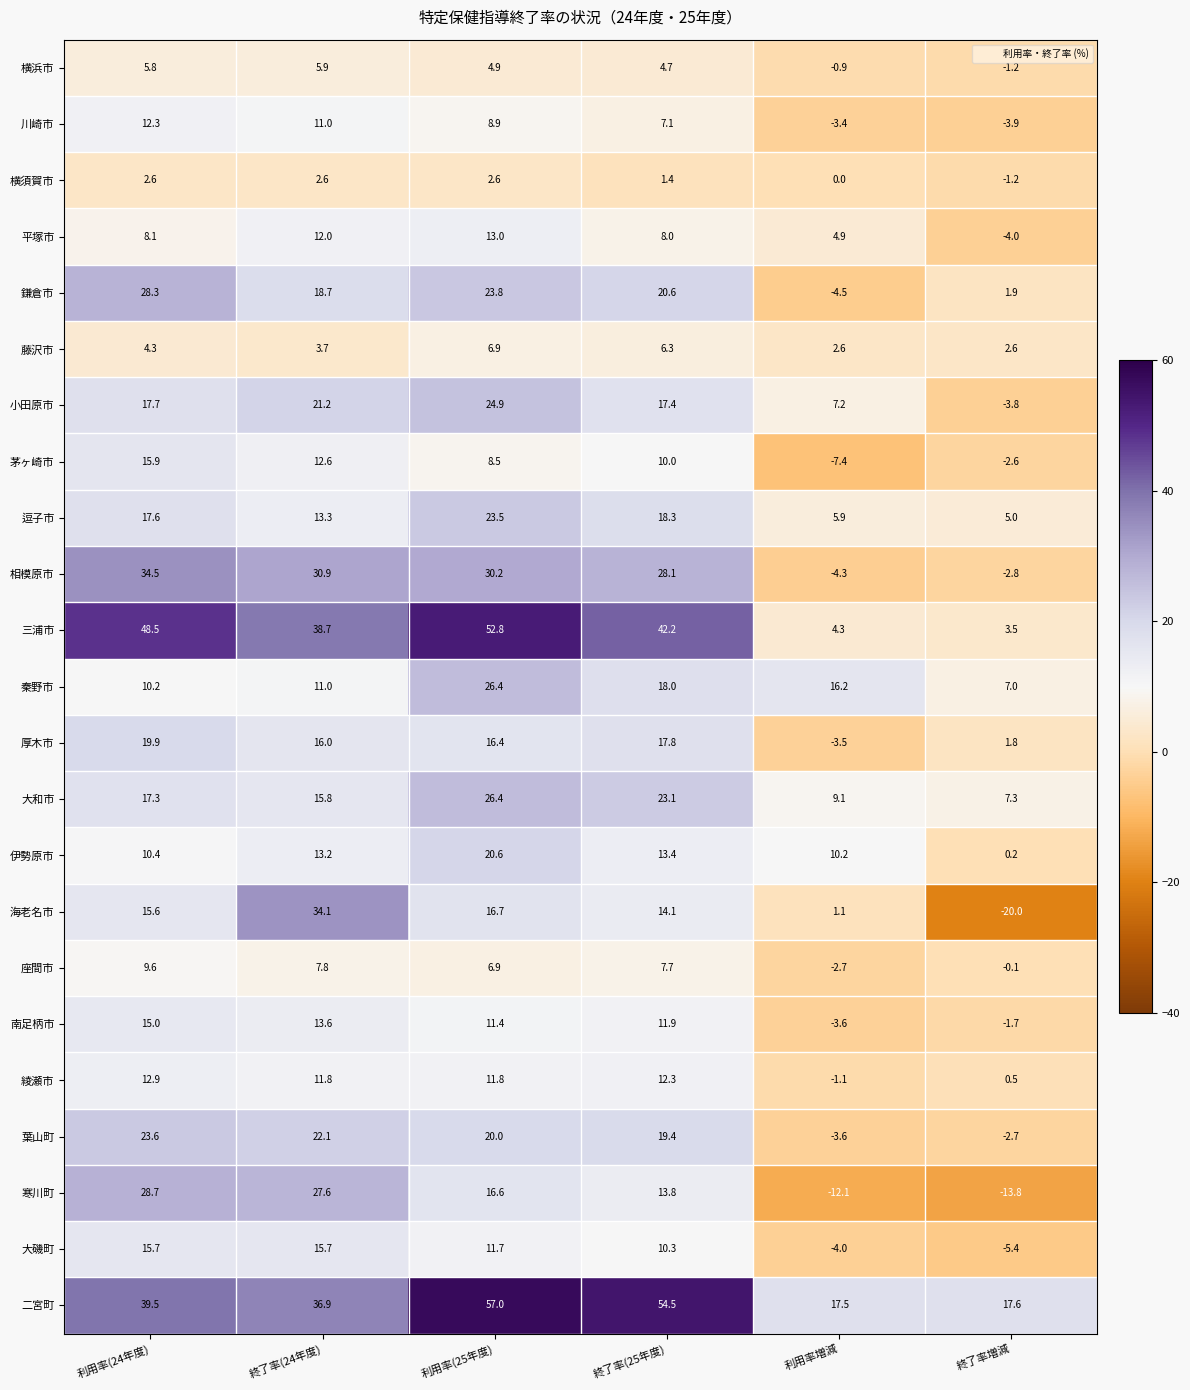

The value of 平塚市 at 利用率(24年度) is 8.1. True or false?

True